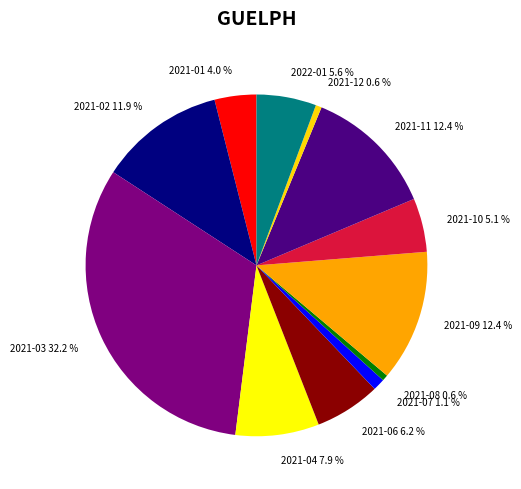

What percentage is NOT represented by 2021-03?

67.8%